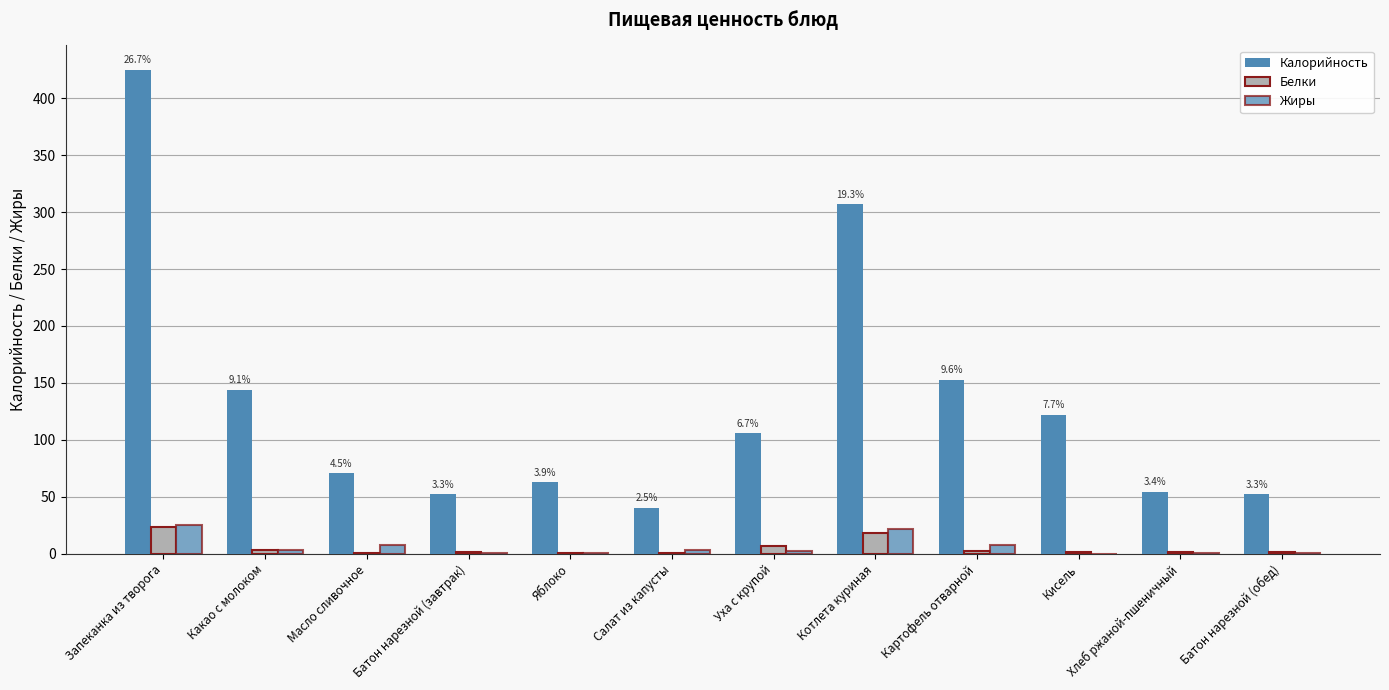

Is the value of Калорийность at Салат из капусты greater than the value of Жиры at Кисель?

Yes